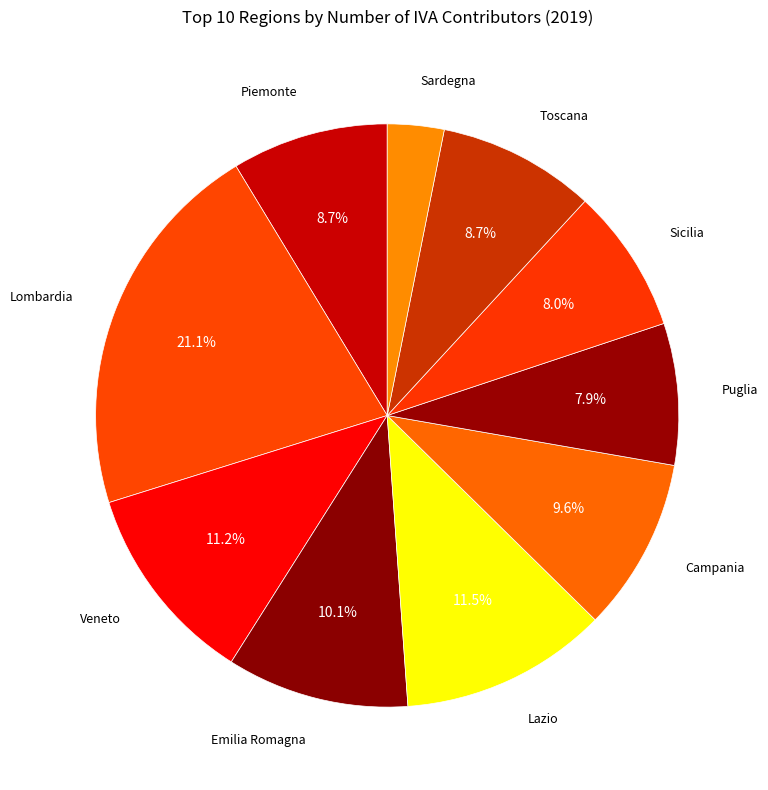

How many segments does this pie chart have?

10